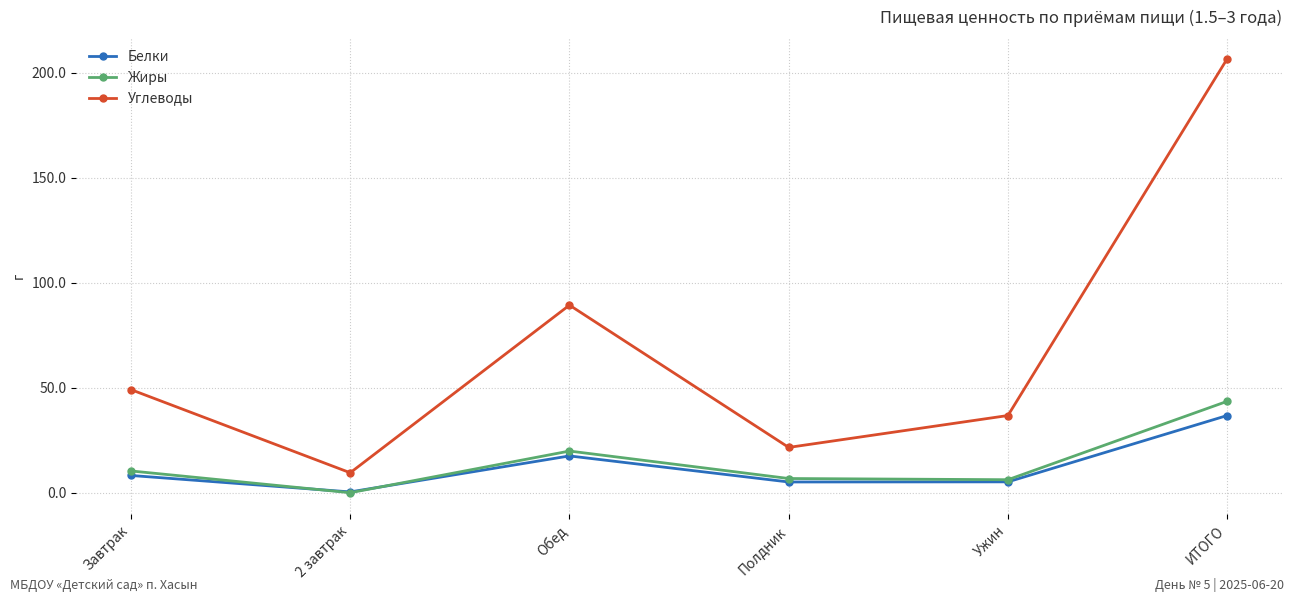

Between which two adjacent categories do Белки and Жиры first intersect?

Завтрак and 2 завтрак